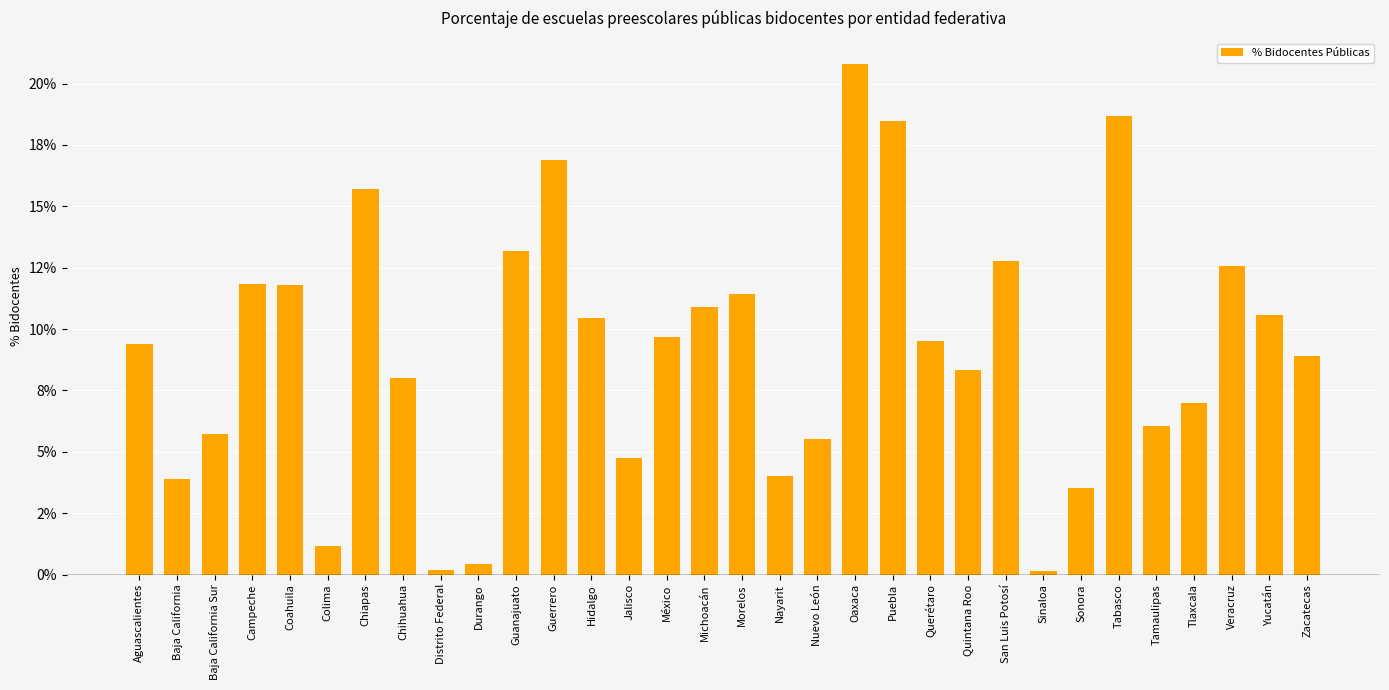

At which label does the data first exceed 9?

Aguascalientes